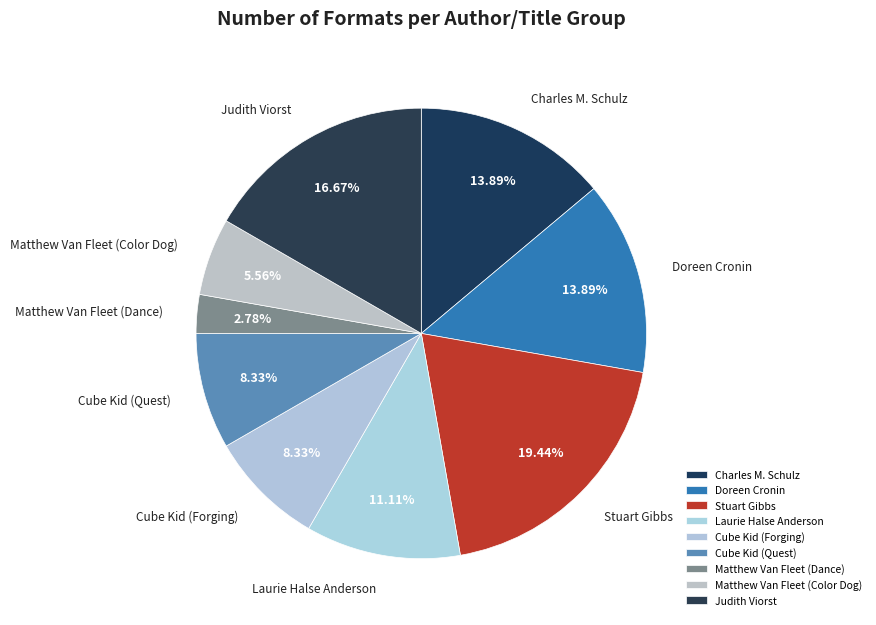

What percentage is NOT represented by Doreen Cronin?

86.1%